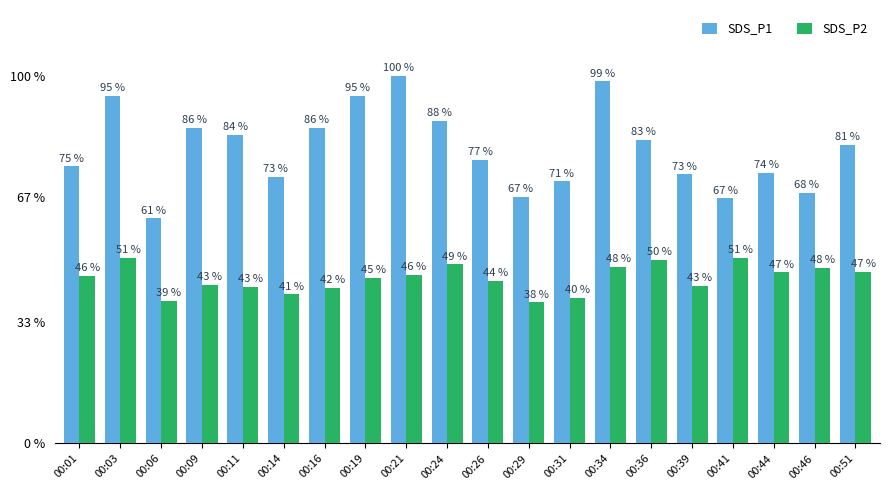

At which category is the sum across all series the highest?

00:34